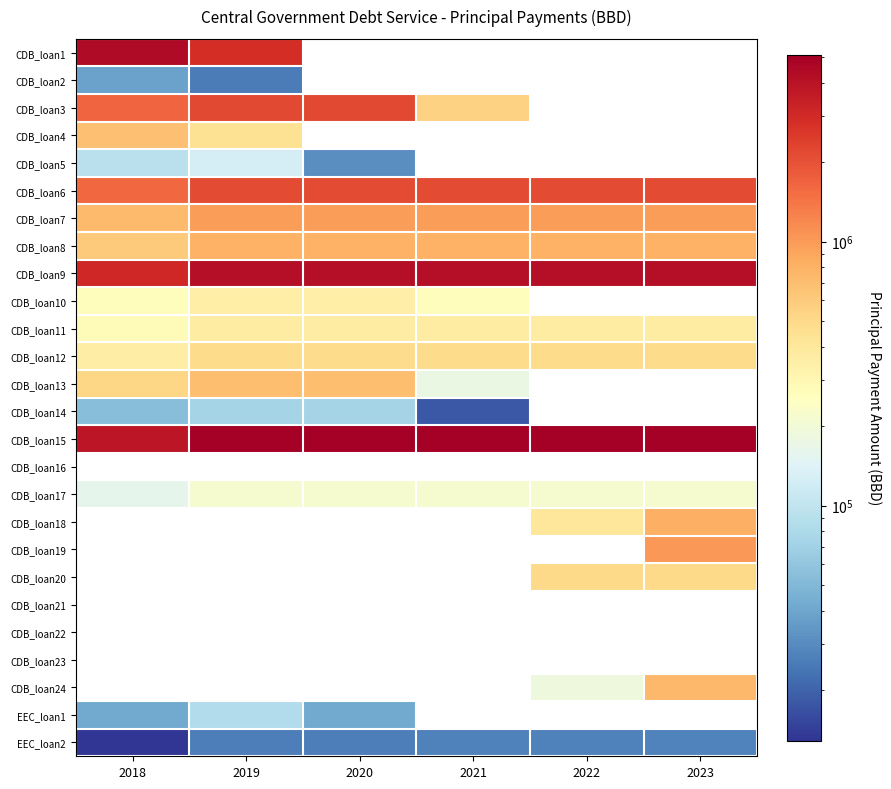

Which category has the highest value in the CDB_loan10 series?

2019